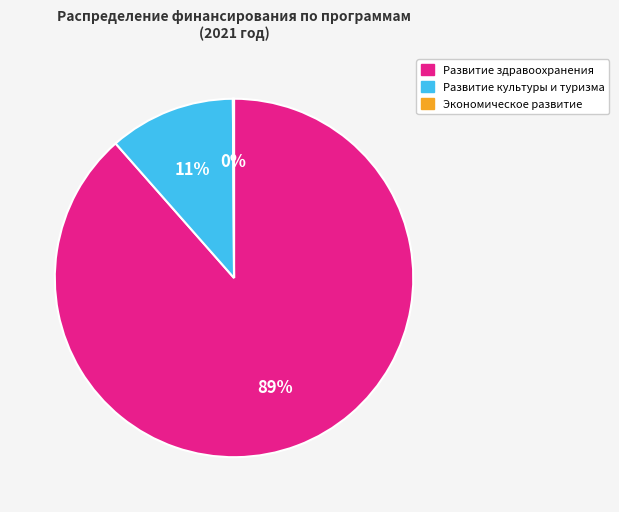

True or false: Развитие здравоохранения accounts for 95% of the total.

False